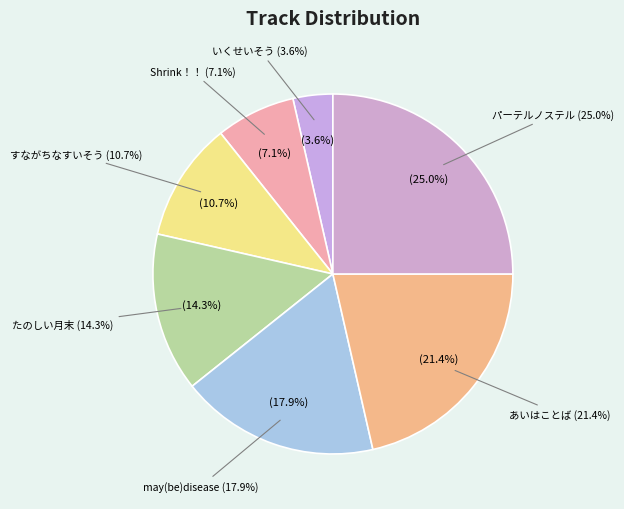

Is it true that あいはことば is 21% of the pie?

True